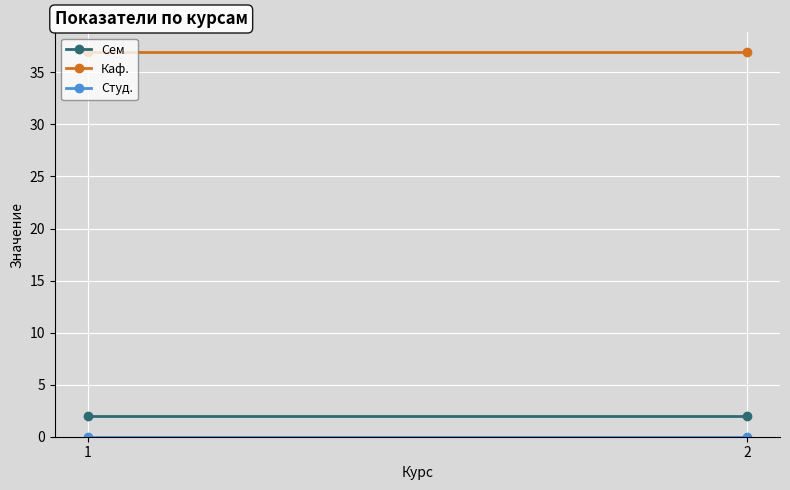

Which series has the largest range (max minus min)?

Сем